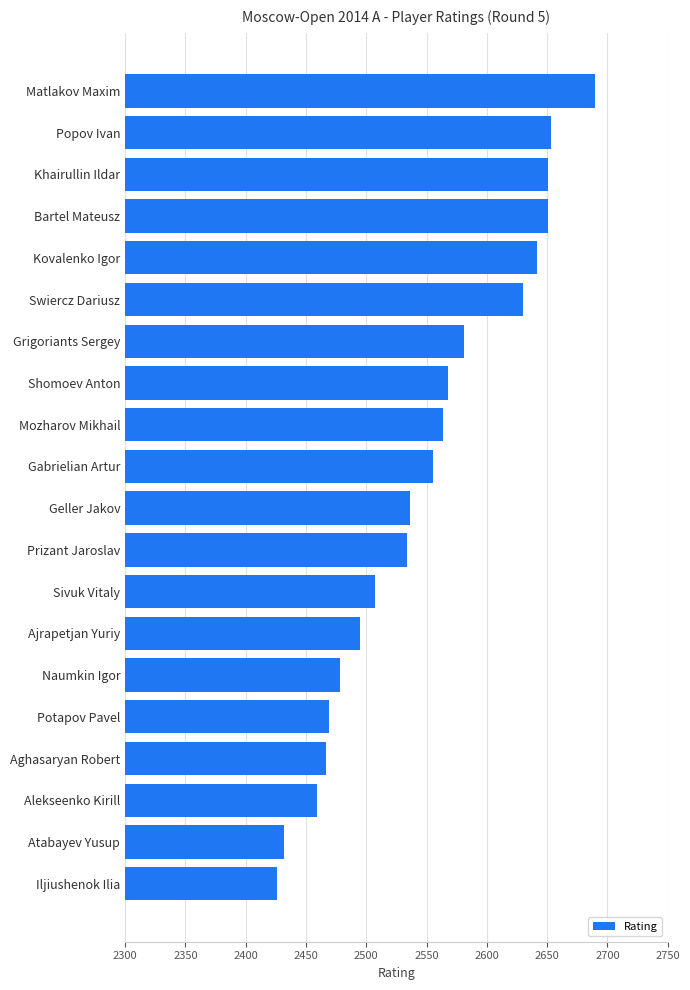

How many values are below 2555?

10